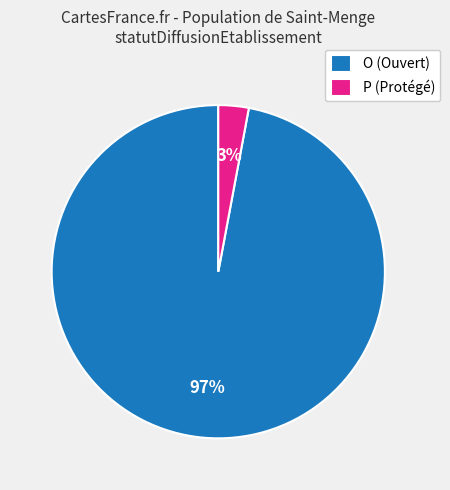

Does O represent more than half of the total?

Yes